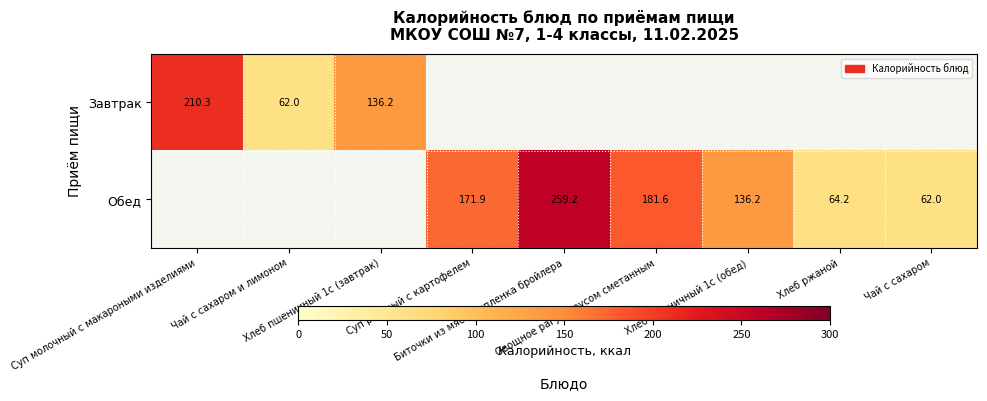

What is the approximate value of Обед at Суп рисовый с картофелем?

171.9